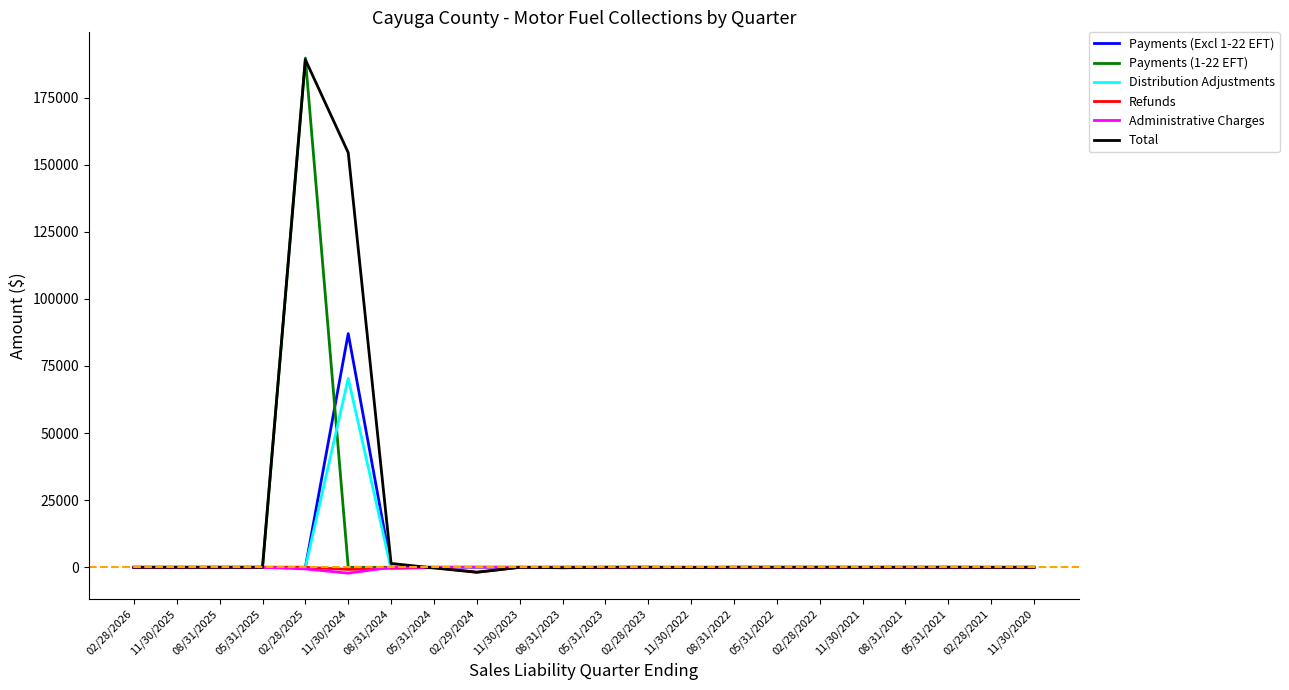

The Payments (1-22 EFT) series shows 0.0 at 11/30/2023. True or false?

True